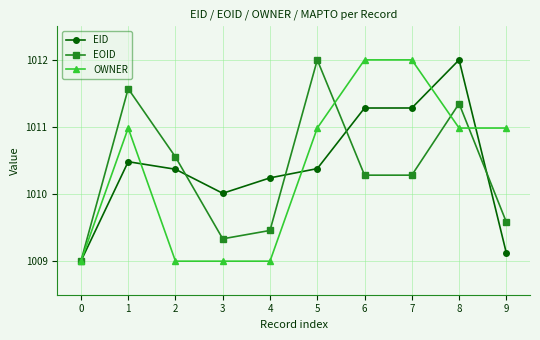

What is the value of the EID point at the 1st from the left?

1009.0